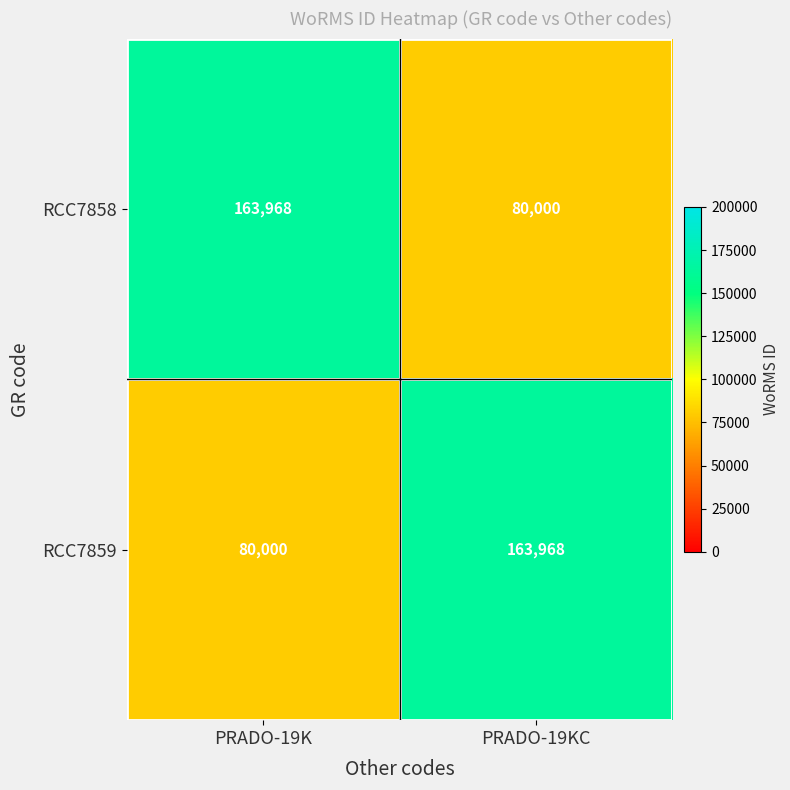

The RCC7859 series shows 36395 at PRADO-19K. True or false?

False